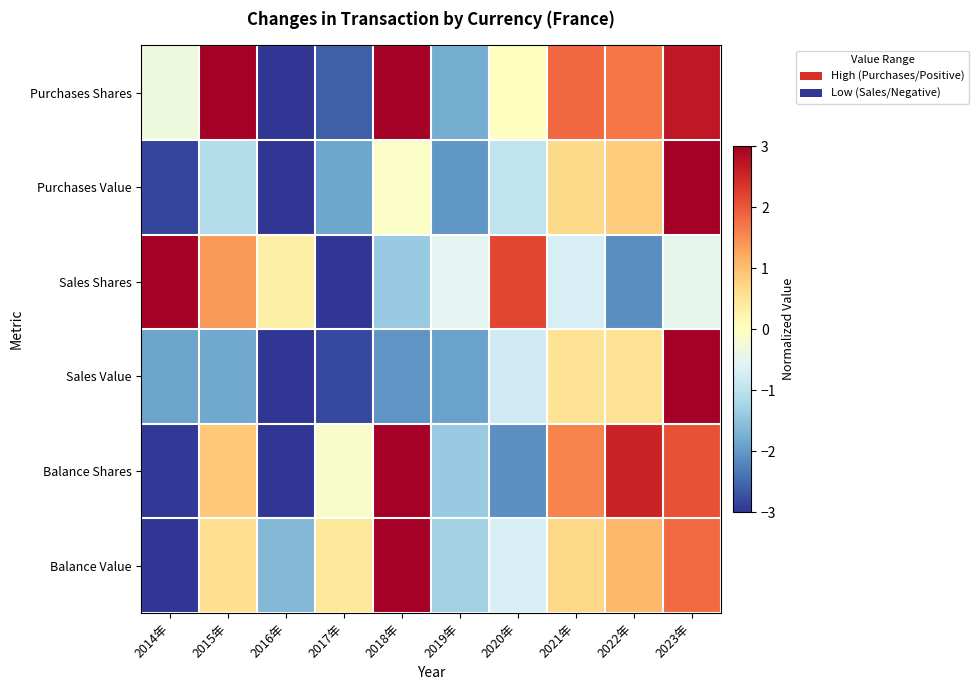

Reading right to left, transcribe all the data shown in this chart.

Purchases Shares: 2023年=2.7	2022年=1.7	2021年=1.8	2020年=-0.0	2019年=-1.8	2018年=3.0	2017年=-2.6	2016年=-3.0	2015年=3.0	2014年=-0.3
Purchases Value: 2023年=3.0	2022年=0.8	2021年=0.7	2020年=-0.9	2019年=-2.0	2018年=-0.1	2017年=-1.9	2016年=-3.0	2015年=-1.1	2014年=-2.8
Sales Shares: 2023年=-0.5	2022年=-2.1	2021年=-0.7	2020年=2.2	2019年=-0.5	2018年=-1.4	2017年=-3.0	2016年=0.3	2015年=1.4	2014年=3.0
Sales Value: 2023年=3.0	2022年=0.5	2021年=0.5	2020年=-0.8	2019年=-1.9	2018年=-2.0	2017年=-2.8	2016年=-3.0	2015年=-1.8	2014年=-1.9
Balance Shares: 2023年=2.0	2022年=2.6	2021年=1.6	2020年=-2.1	2019年=-1.4	2018年=3.0	2017年=-0.1	2016年=-3.0	2015年=0.9	2014年=-3.0
Balance Value: 2023年=1.8	2022年=1.1	2021年=0.7	2020年=-0.7	2019年=-1.3	2018年=3.0	2017年=0.4	2016年=-1.6	2015年=0.6	2014年=-3.0